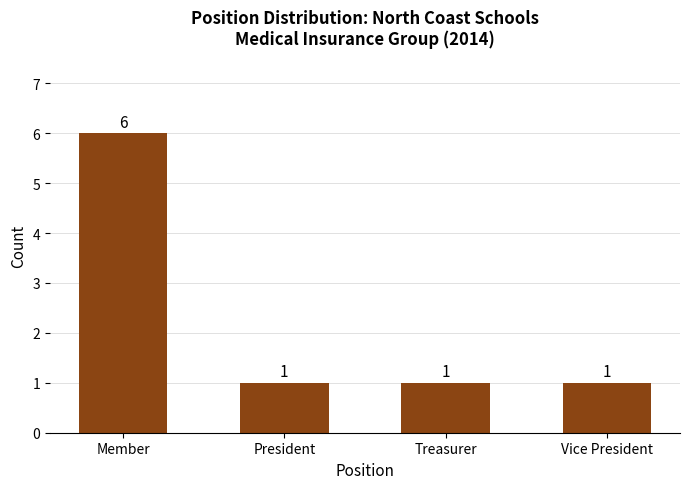

What is the difference between the maximum and minimum values?

5